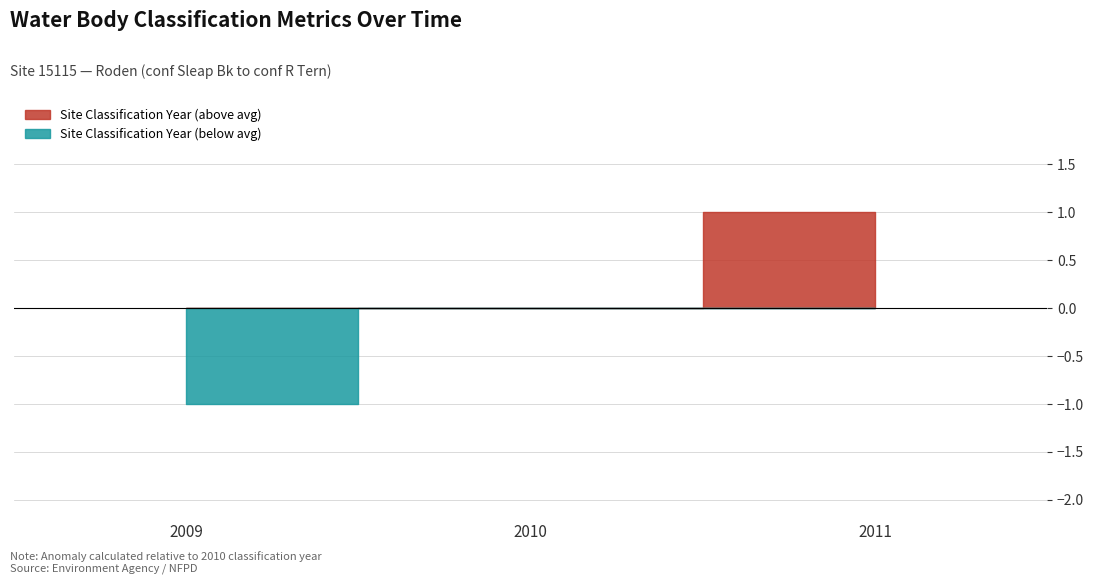

How many data points in Water Body Classification Year are less than 2010?

1